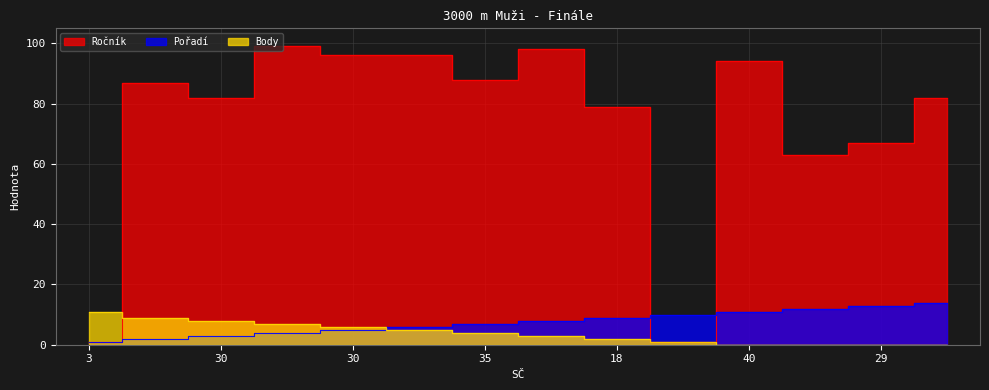

True or false: Ročník has a value of 96 at 30.

True